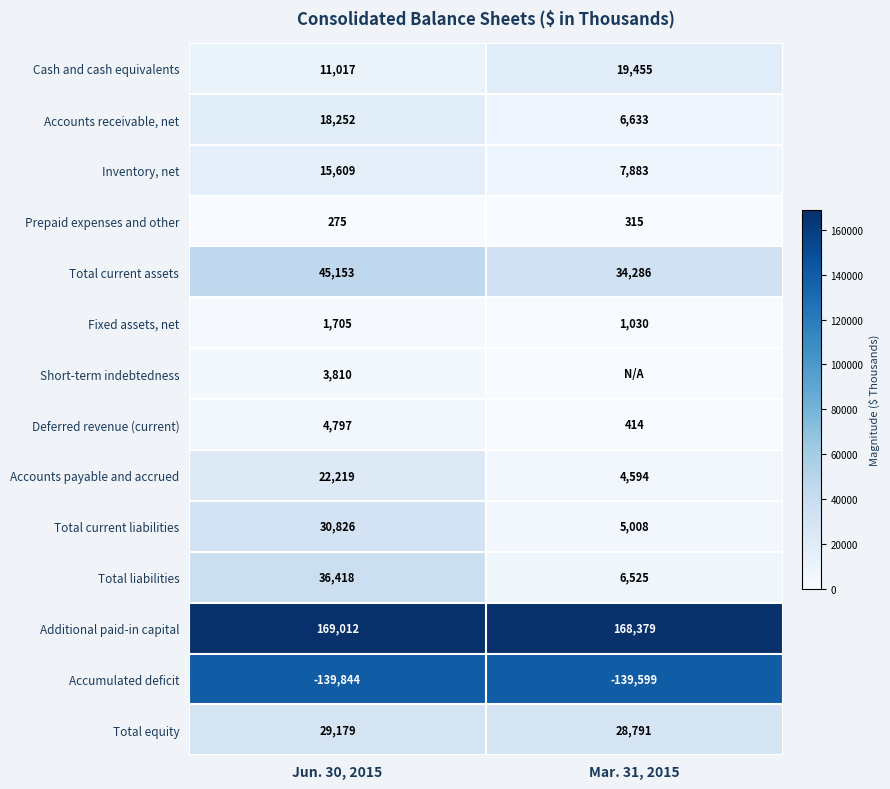

Which category has the lowest value in the Accumulated deficit series?

Jun. 30, 2015